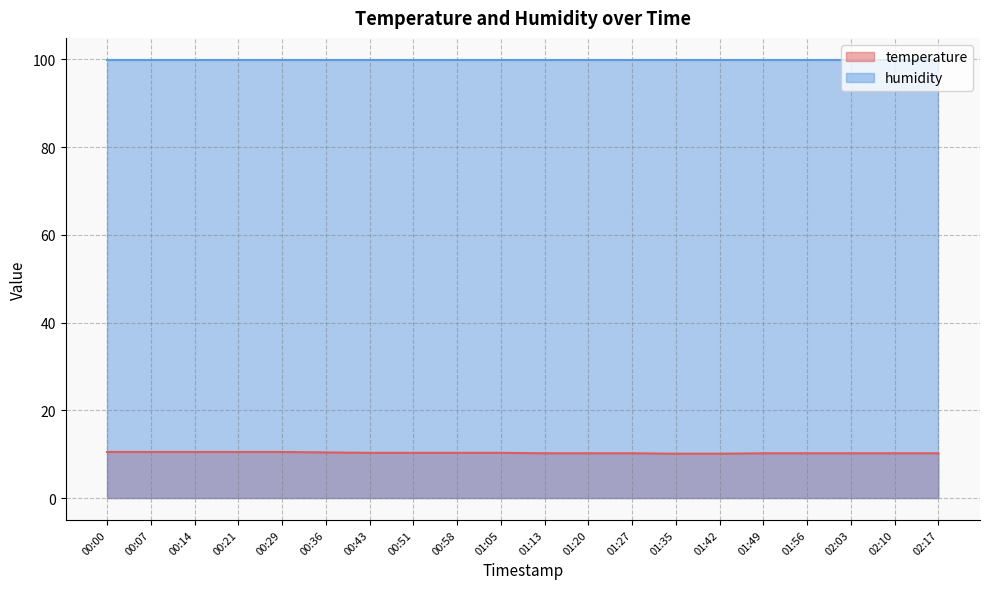

What is the change in value from 00:07 to 01:56?

-0.3